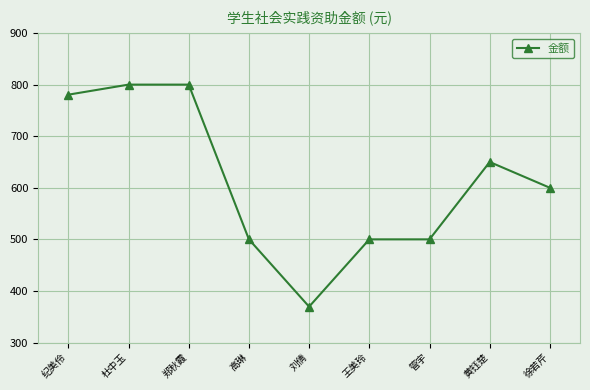

Which category has the lowest value across all series?

刘倩